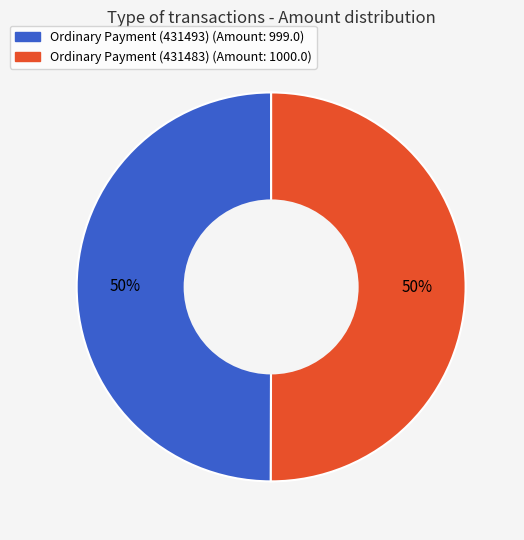

Approximately how many times larger is the value at Ordinary Payment (431483) compared to Ordinary Payment (431493)?

1.0